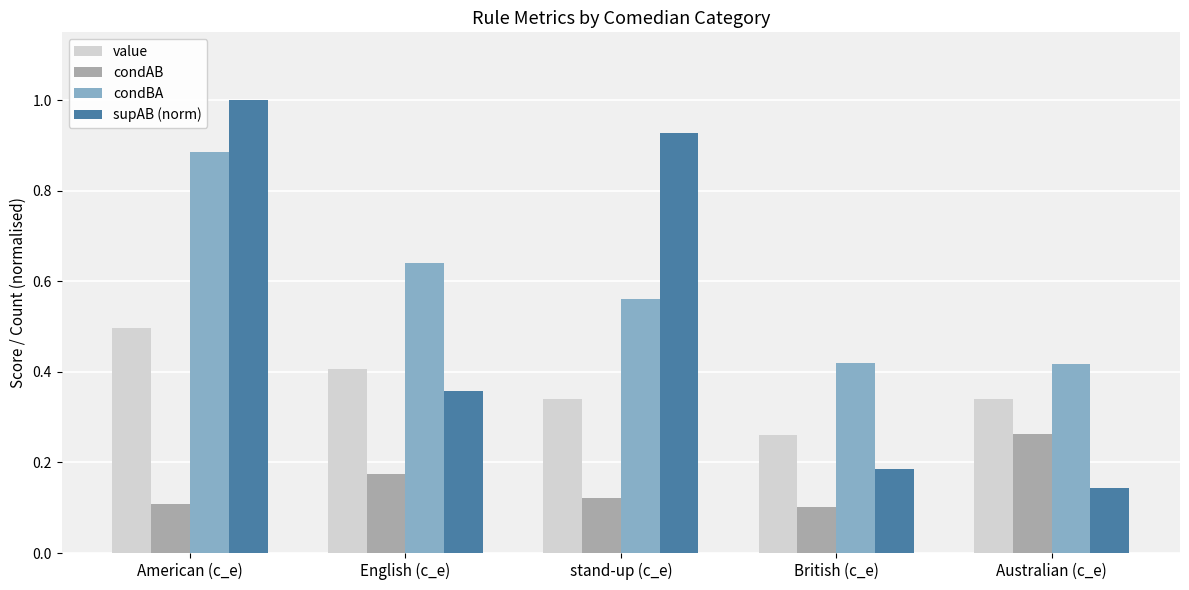

The value of condBA at British (c_e) is 0.7. True or false?

False